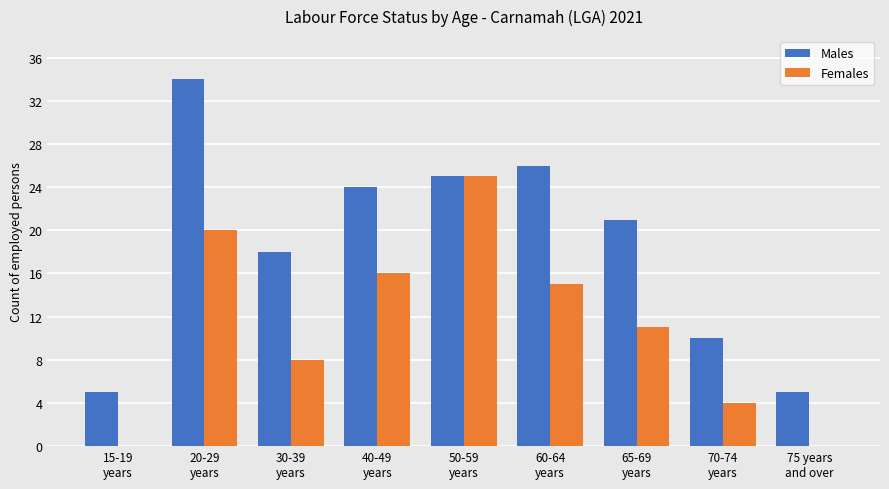

Are the bars horizontal?

No